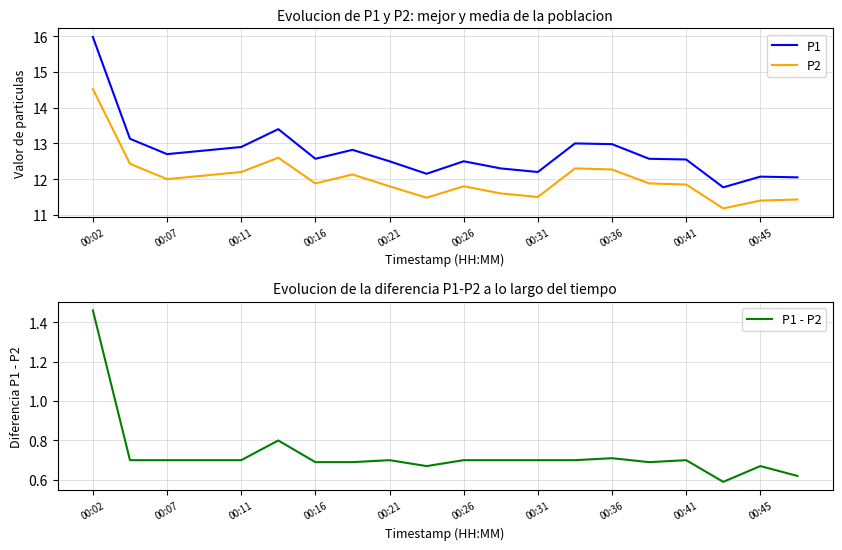

True or false: P2 and P1 cross at least once.

False